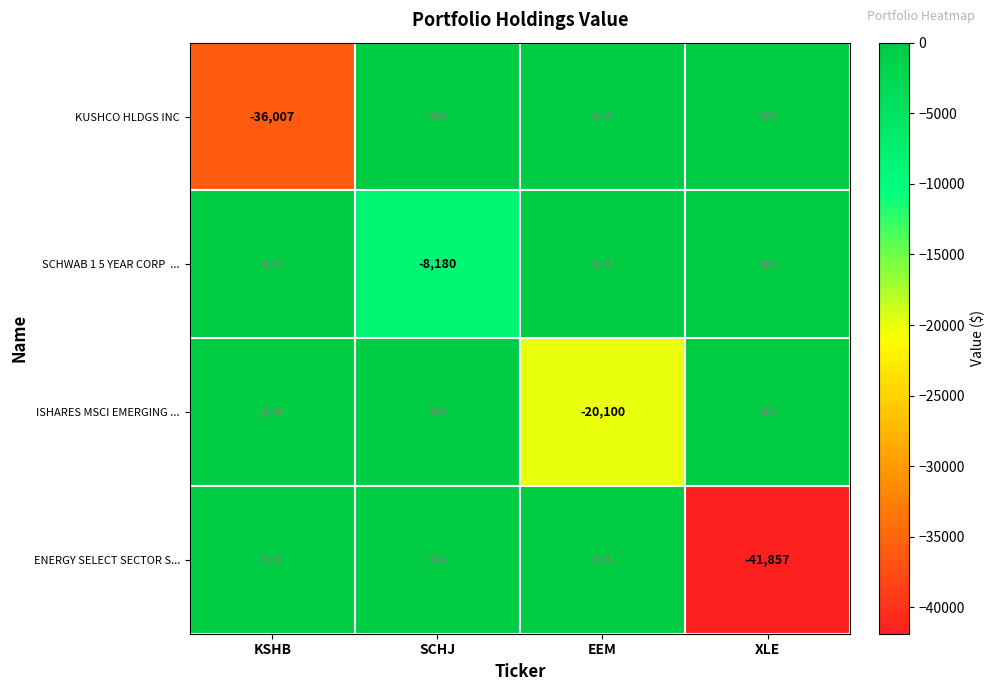

Is it true that ISHARES MSCI EMERGING ... equals -7527 at EEM?

False